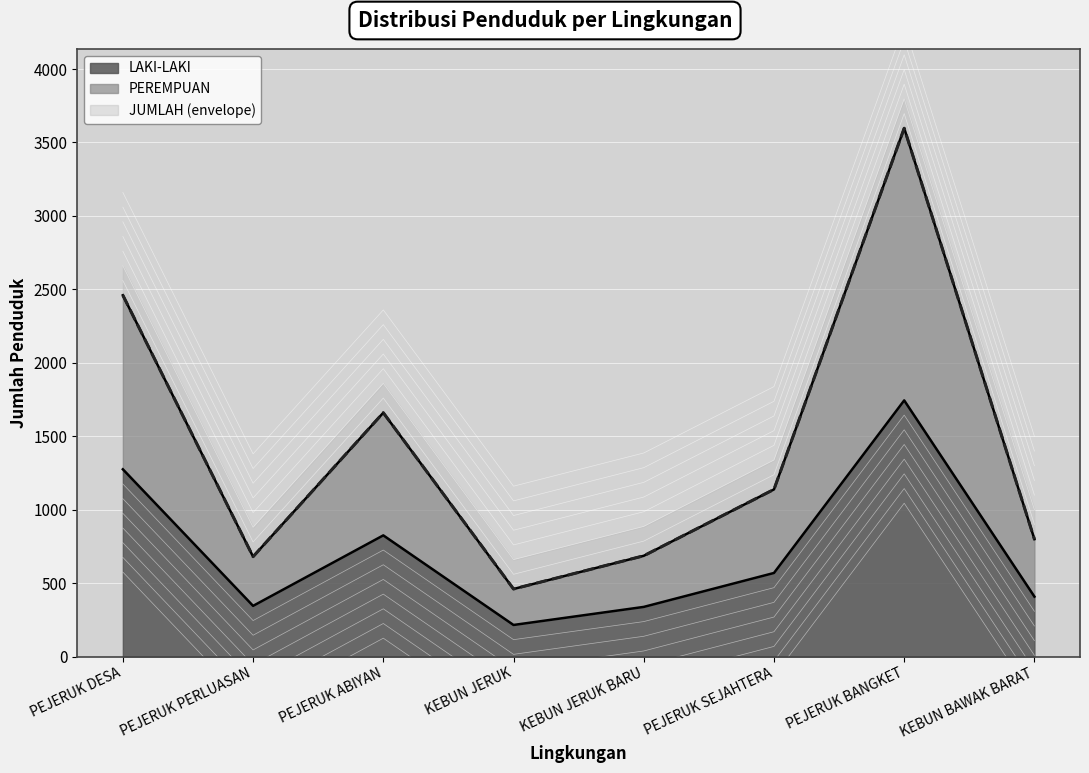

What is the maximum value shown in the chart?

3597